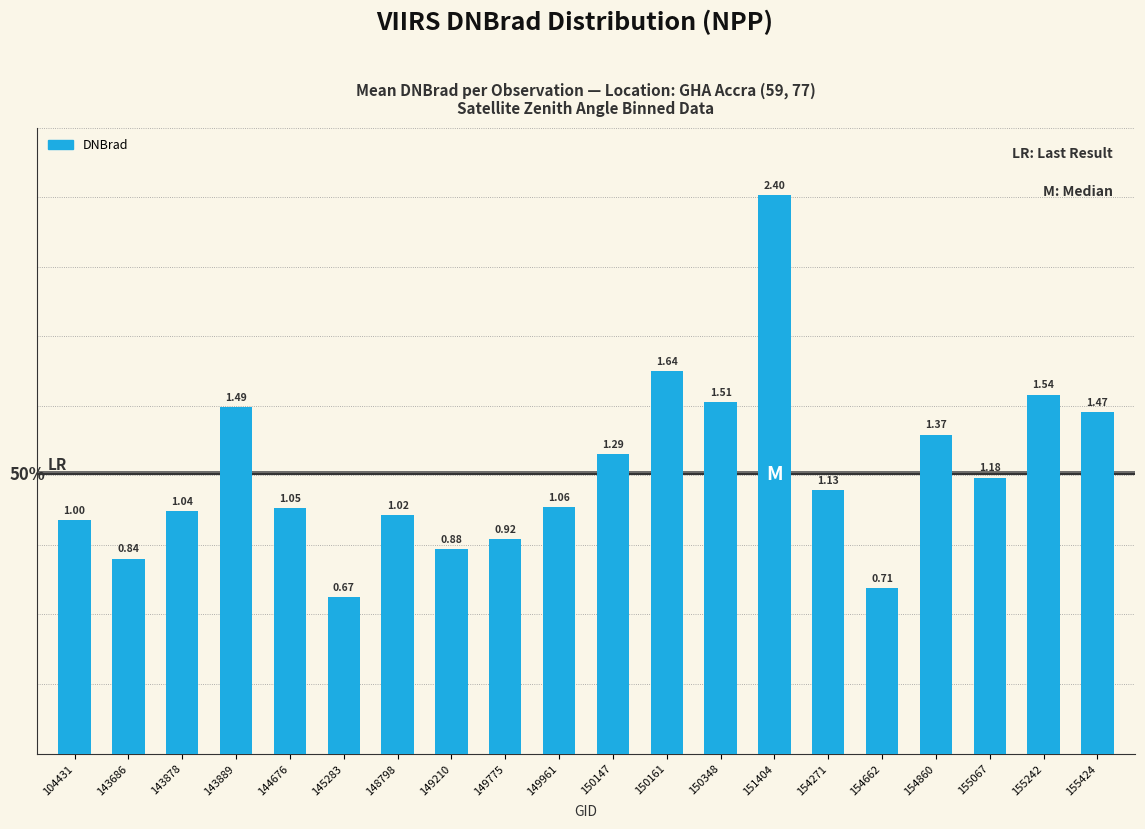

What is the change in value from 144676 to 145283?

-0.4